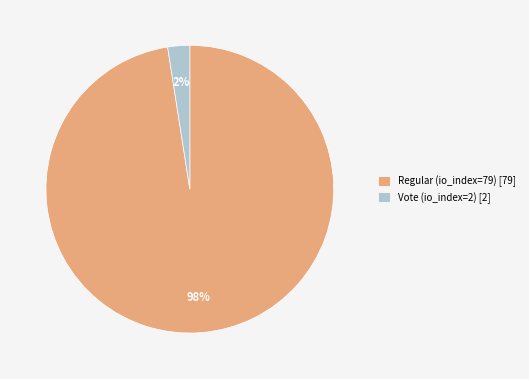

Combined, do Regular (io_index=79) [79] and Vote (io_index=2) [2] account for over 50%?

Yes